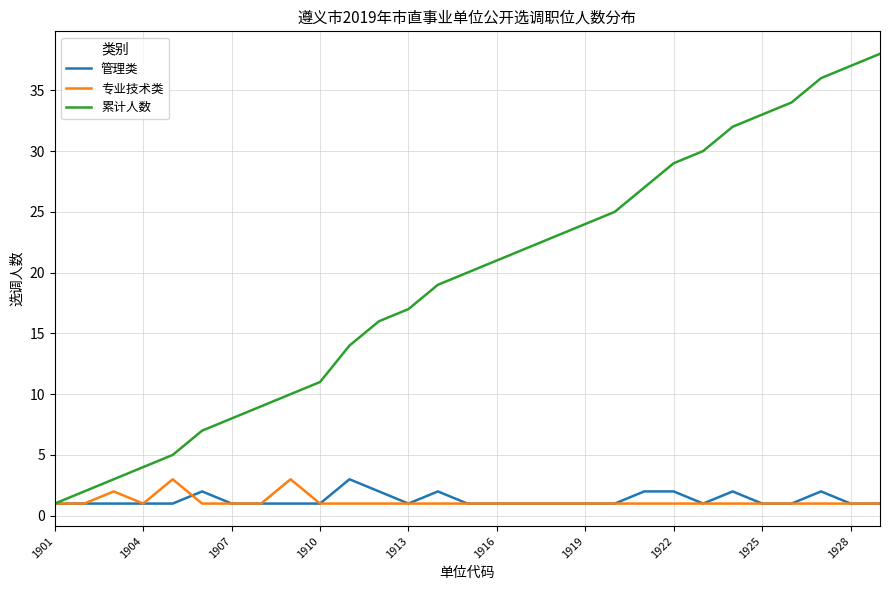

What is the difference between the second highest and second lowest values in the 管理类 series?

1